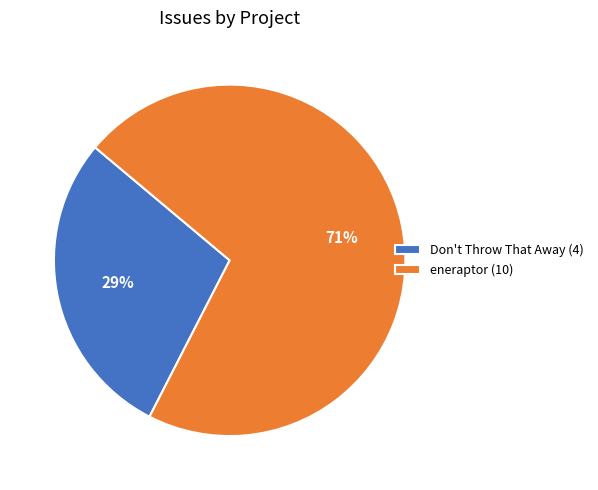

Rank the categories by value from highest to lowest.

eneraptor, Don't Throw That Away